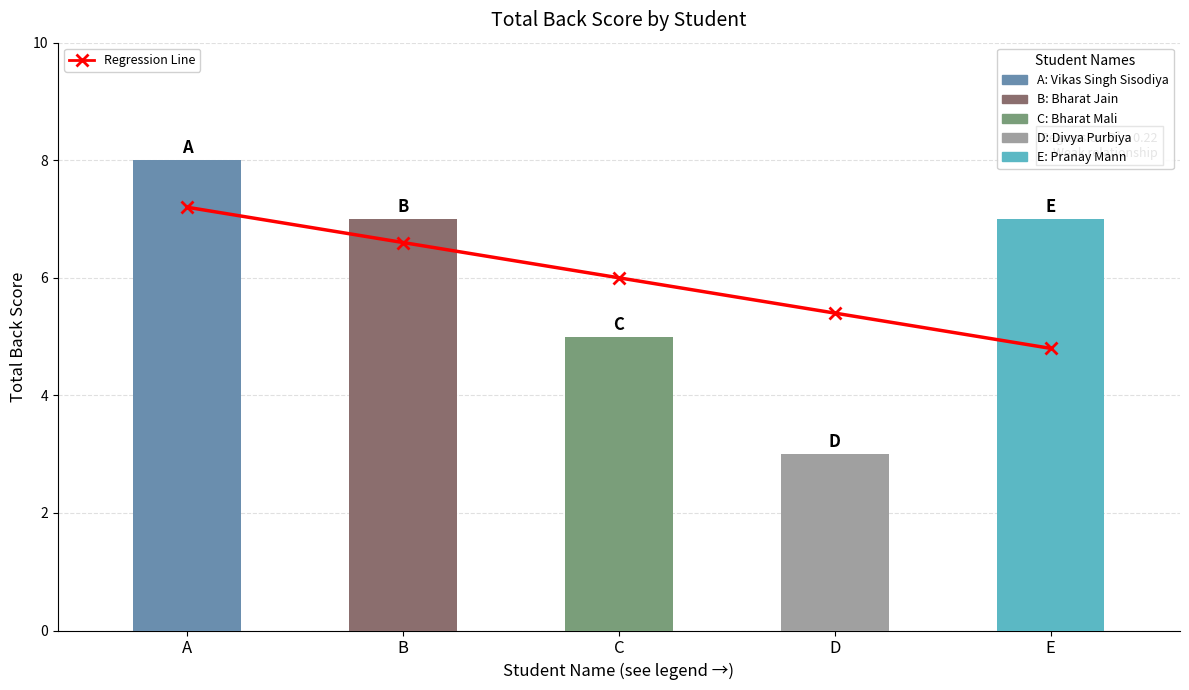

What is the average value of the Regression Line series?

6.0